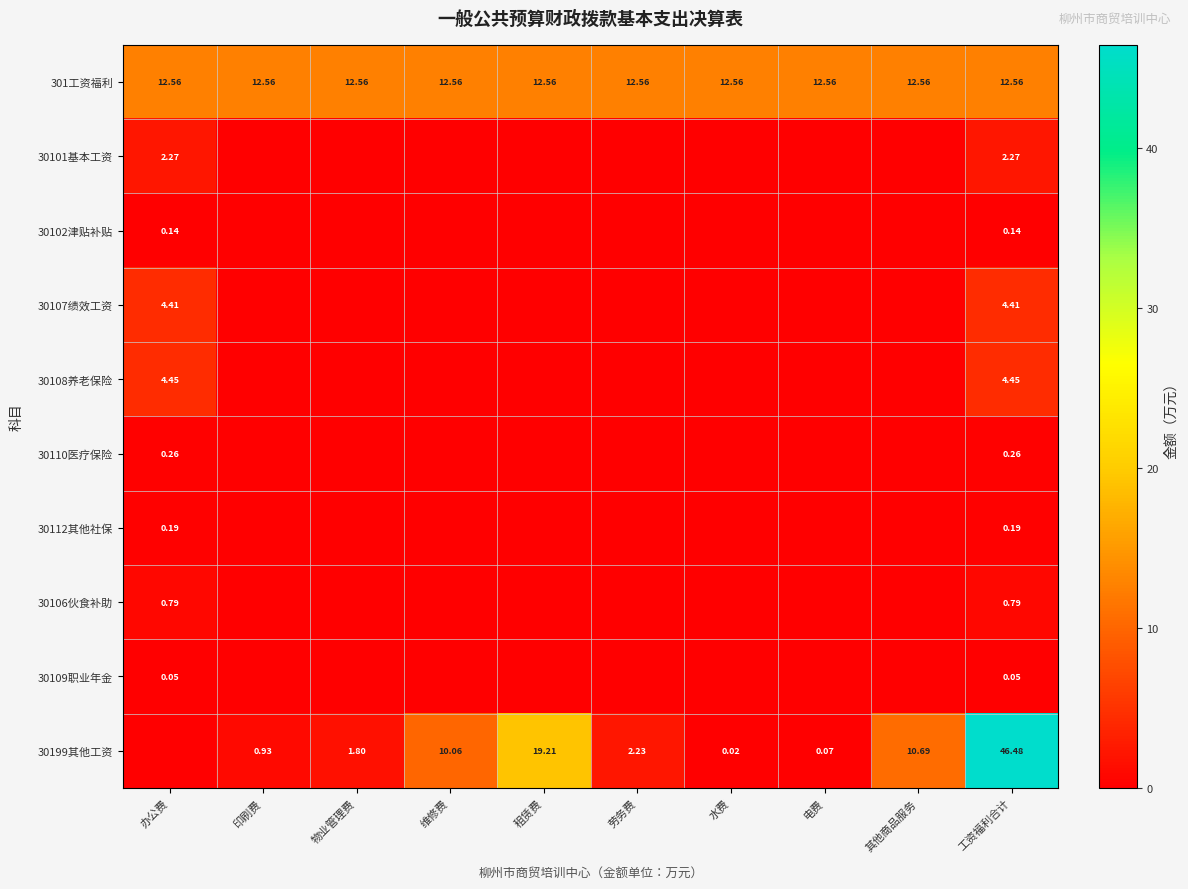

Which series has the largest total across all categories?

301工资福利